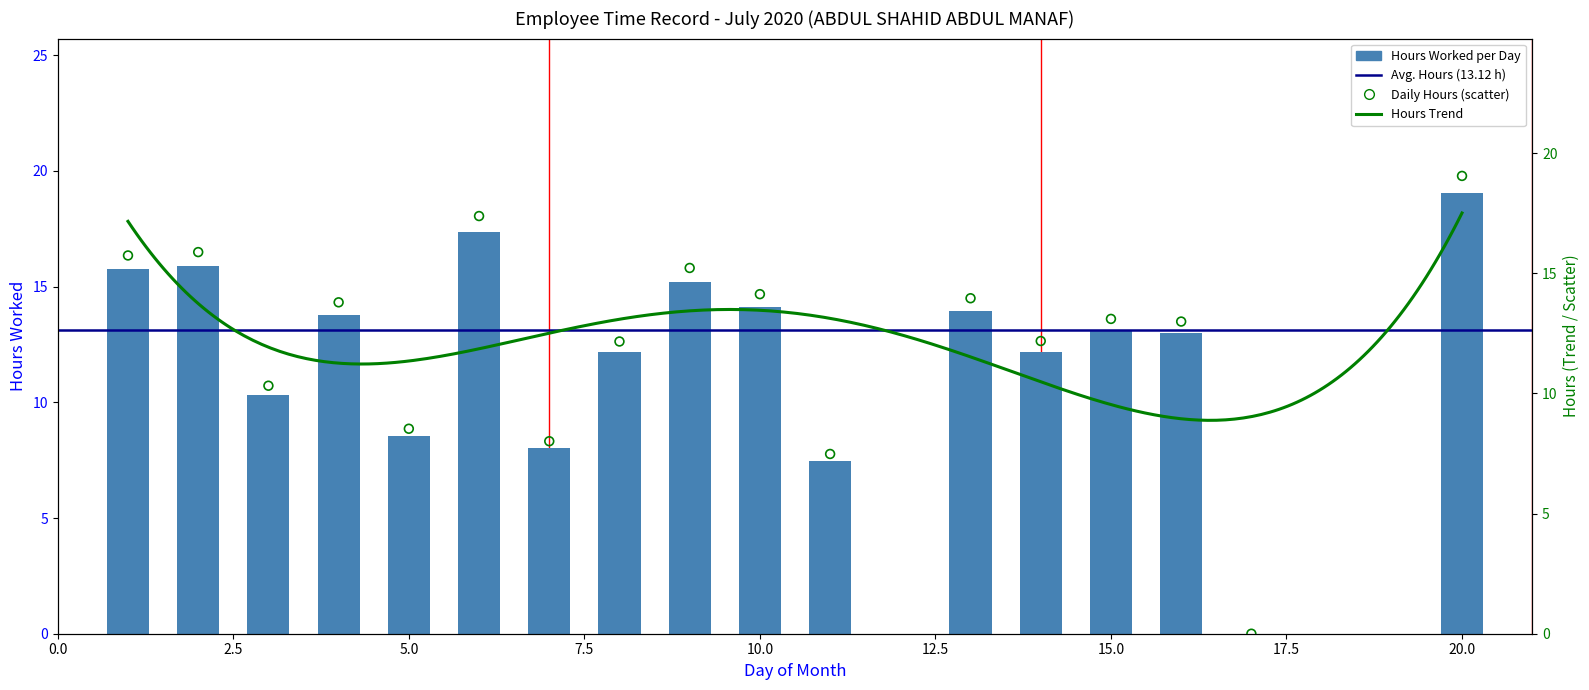

What is the change in value from 5 to 6?

+8.8